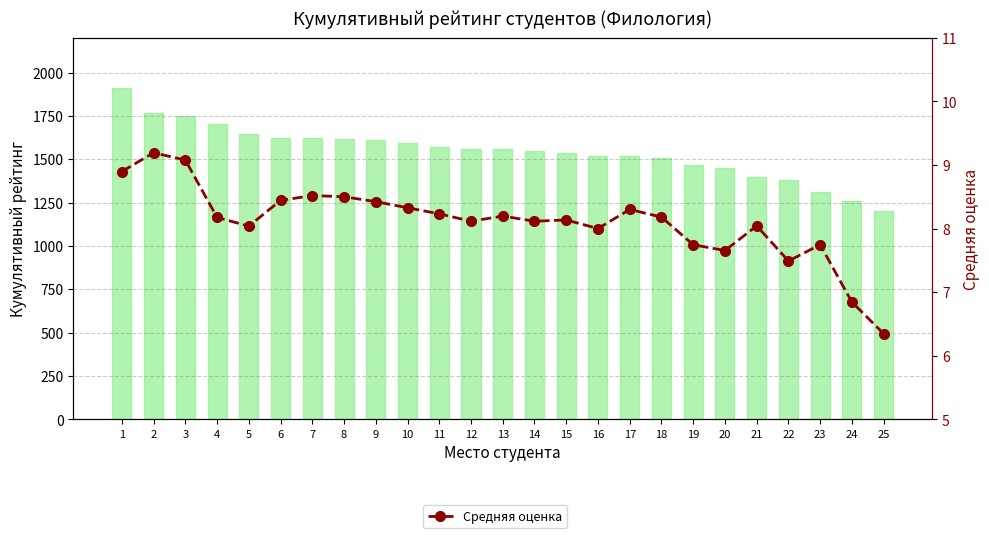

Which series changed the most between 11 and 24?

Кумулятивный рейтинг (×100)